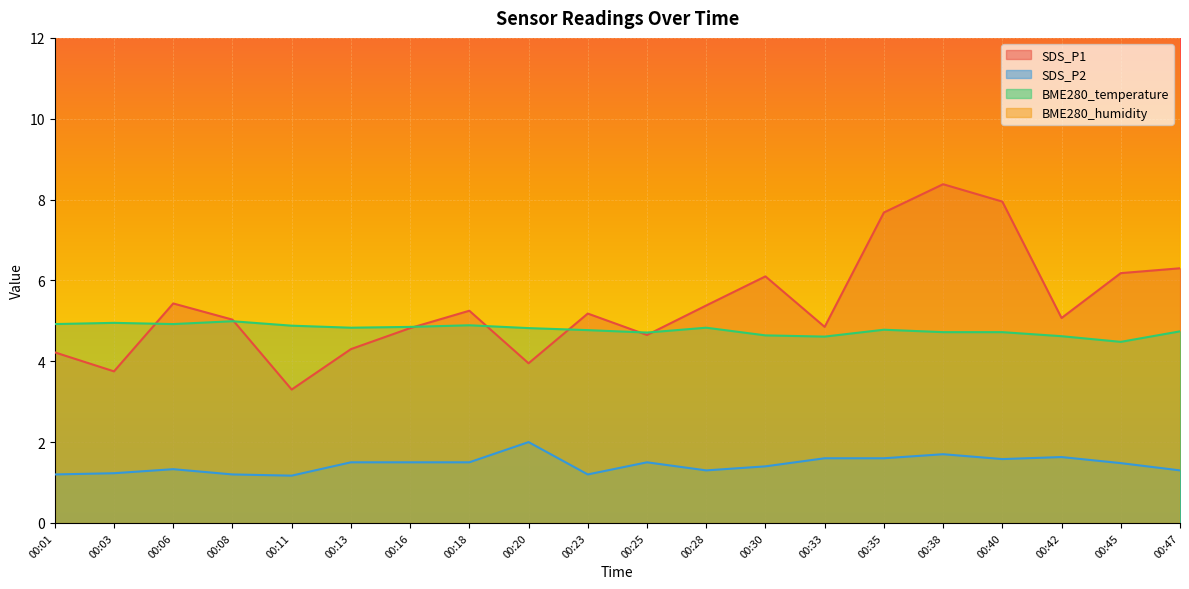

The value of SDS_P1 at 00:03 is 3.8. True or false?

True